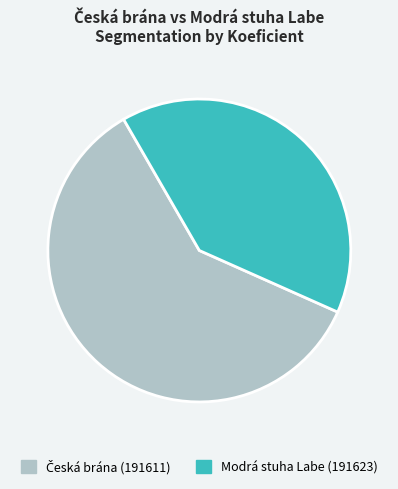

True or false: Modrá stuha Labe (191623) accounts for 50% of the total.

False